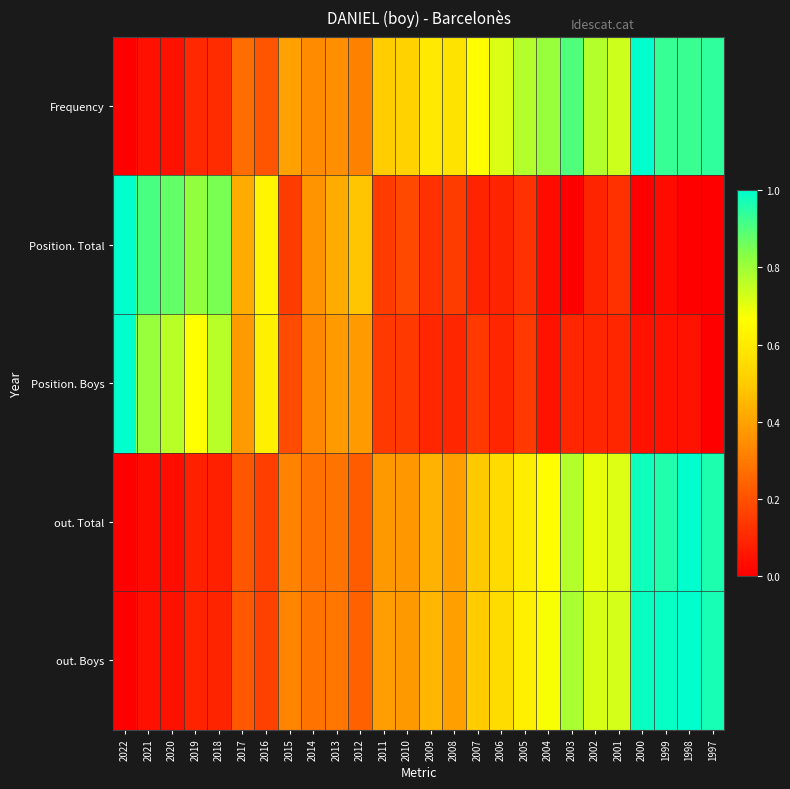

Reading left to right, what are all the values shown in this chart?

Frequency: 2022=0.0	2021=0.0	2020=0.0	2019=0.1	2018=0.1	2017=0.3	2016=0.2	2015=0.4	2014=0.3	2013=0.3	2012=0.3	2011=0.5	2010=0.5	2009=0.6	2008=0.6	2007=0.7	2006=0.7	2005=0.8	2004=0.8	2003=0.9	2002=0.8	2001=0.7	2000=1.0	1999=0.9	1998=0.9	1997=0.9
Position. Total: 2022=1.0	2021=0.9	2020=0.9	2019=0.8	2018=0.8	2017=0.4	2016=0.6	2015=0.2	2014=0.4	2013=0.4	2012=0.5	2011=0.2	2010=0.2	2009=0.1	2008=0.2	2007=0.1	2006=0.1	2005=0.1	2004=0.0	2003=0.0	2002=0.1	2001=0.1	2000=0.0	1999=0.0	1998=0.0	1997=0.0
Position. Boys: 2022=1.0	2021=0.8	2020=0.8	2019=0.7	2018=0.8	2017=0.4	2016=0.6	2015=0.2	2014=0.3	2013=0.4	2012=0.4	2011=0.1	2010=0.1	2009=0.1	2008=0.1	2007=0.1	2006=0.1	2005=0.1	2004=0.0	2003=0.1	2002=0.1	2001=0.1	2000=0.0	1999=0.0	1998=0.0	1997=0.0
out. Total: 2022=0.0	2021=0.0	2020=0.0	2019=0.1	2018=0.1	2017=0.2	2016=0.2	2015=0.3	2014=0.3	2013=0.3	2012=0.2	2011=0.4	2010=0.4	2009=0.4	2008=0.4	2007=0.5	2006=0.5	2005=0.6	2004=0.7	2003=0.8	2002=0.7	2001=0.7	2000=1.0	1999=1.0	1998=1.0	1997=1.0
out. Boys: 2022=0.0	2021=0.0	2020=0.0	2019=0.1	2018=0.1	2017=0.2	2016=0.2	2015=0.3	2014=0.3	2013=0.3	2012=0.2	2011=0.4	2010=0.4	2009=0.4	2008=0.4	2007=0.5	2006=0.6	2005=0.6	2004=0.7	2003=0.8	2002=0.7	2001=0.7	2000=1.0	1999=1.0	1998=1.0	1997=1.0